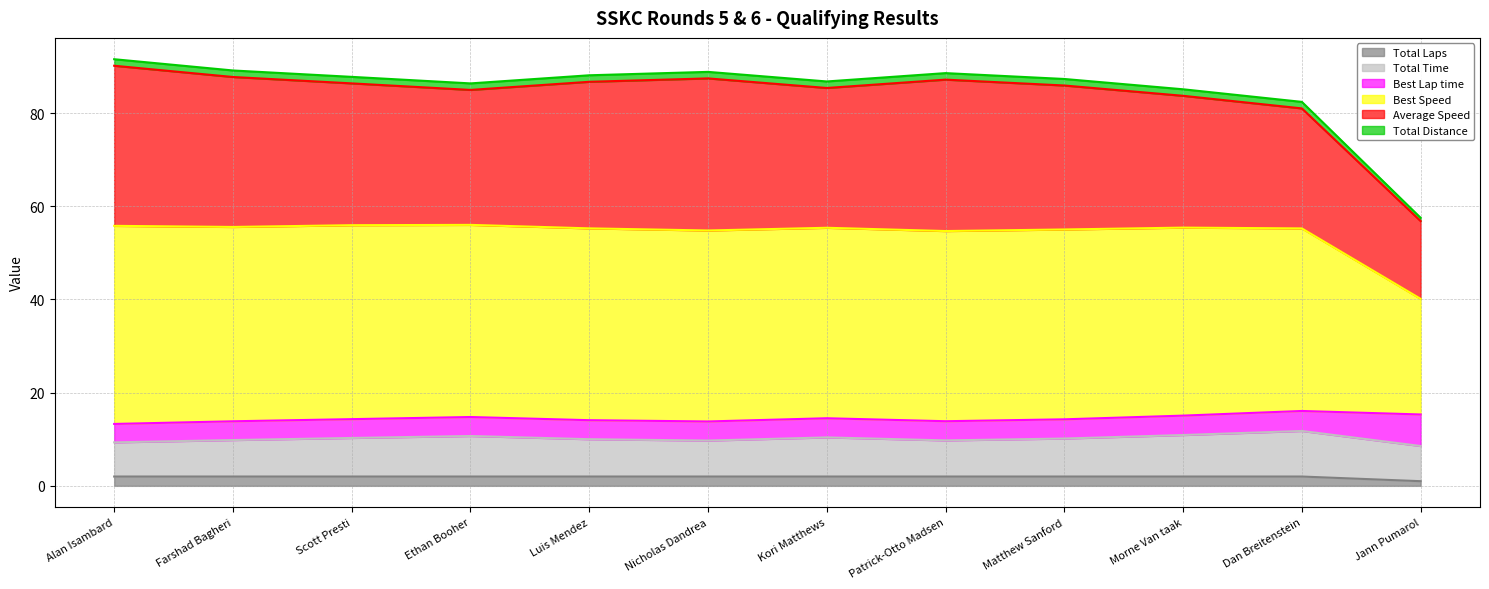

At which category is the sum across all series the highest?

Alan Isambard